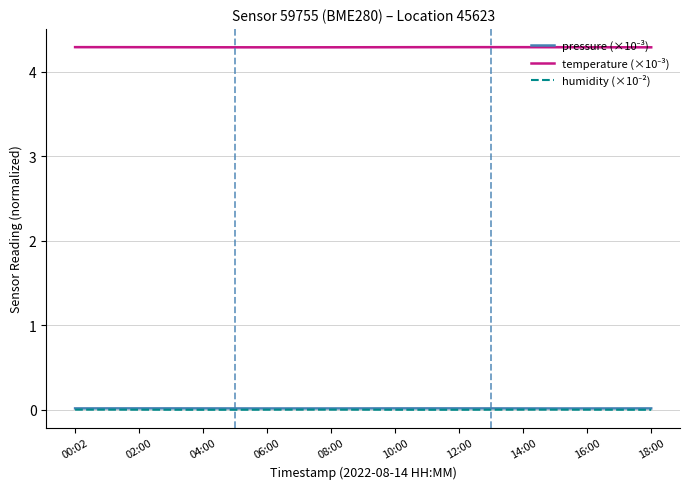

How many temperature (×10⁻³) values are between 4 and 5?

19